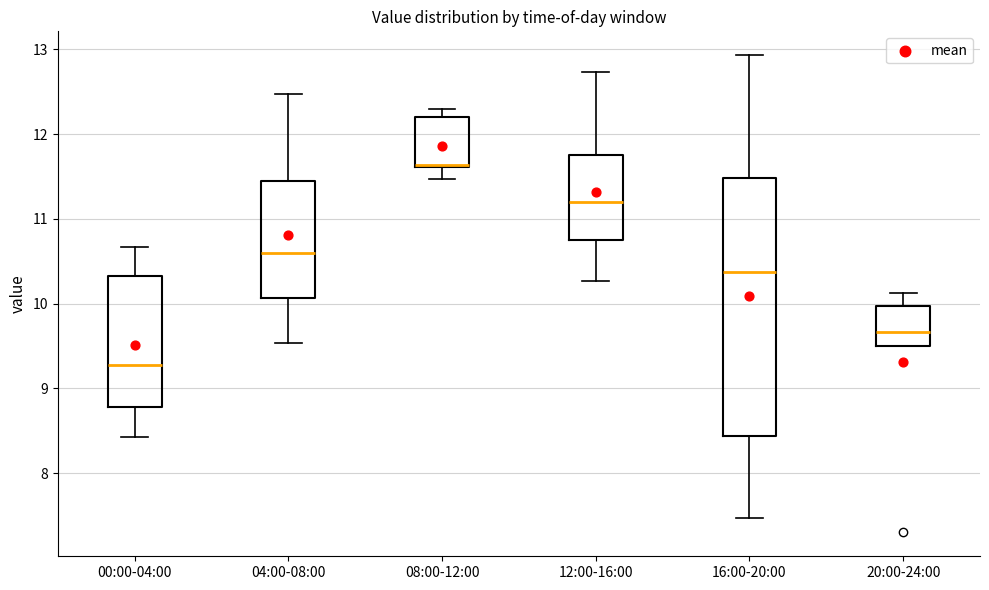

Reading left to right, read every box against the y-axis: the position of its median line, the range the box covers, and the ends of its whiskers. The values are not printed on the chart, so give them approximately, as read against the axis.

00:00-04:00: median 9.3, box 8.8 to 10.3, whiskers 8.4 to 10.7
04:00-08:00: median 10.6, box 10.1 to 11.5, whiskers 9.5 to 12.5
08:00-12:00: median 11.6 (drawn on the box's lower edge), box 11.6 to 12.2, whiskers 11.5 to 12.3
12:00-16:00: median 11.2, box 10.8 to 11.8, whiskers 10.3 to 12.7
16:00-20:00: median 10.4, box 8.4 to 11.5, whiskers 7.5 to 12.9
20:00-24:00: median 9.7, box 9.5 to 10.0, whiskers 9.5 to 10.1